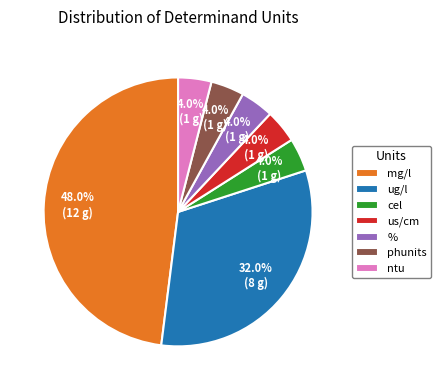

Which has a higher value, cel or mg/l?

mg/l